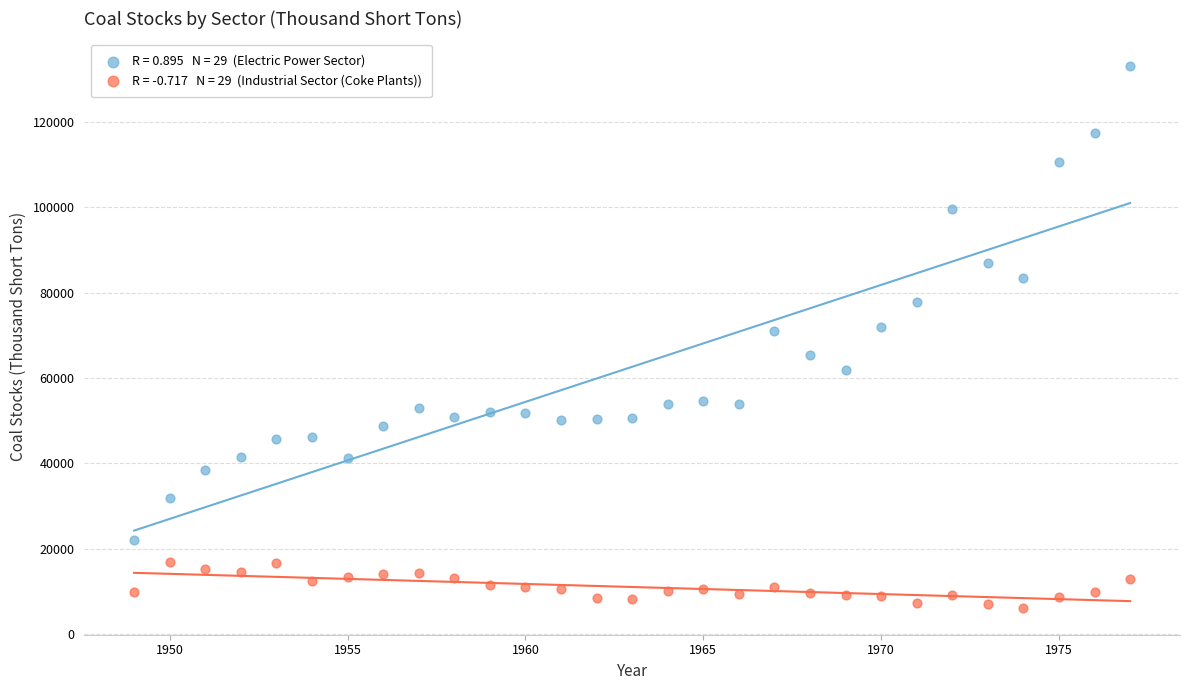

Across all data points, what is the range of Y values (max minus min)?

127010.4